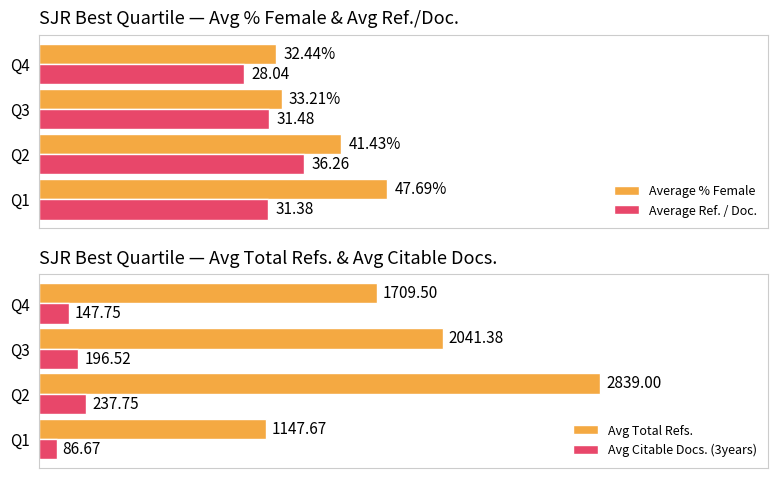

Rank the categories by Average % Female value from highest to lowest.

Q1, Q2, Q3, Q4